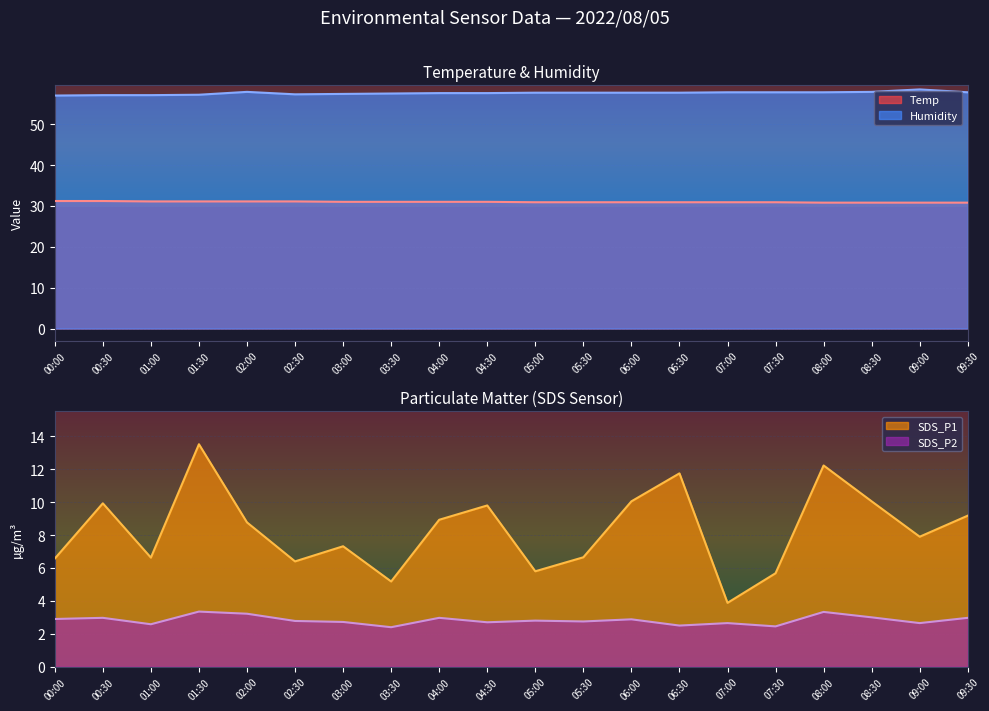

What are all the series names shown in the legend?

Temp, Humidity, SDS_P1, SDS_P2